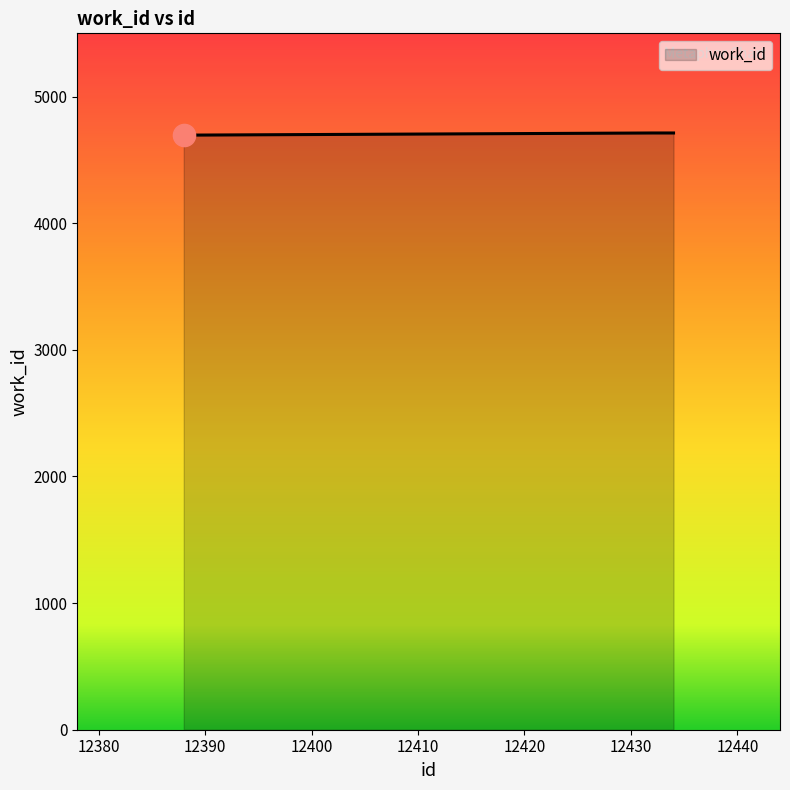

What is the sum of all values?

18835